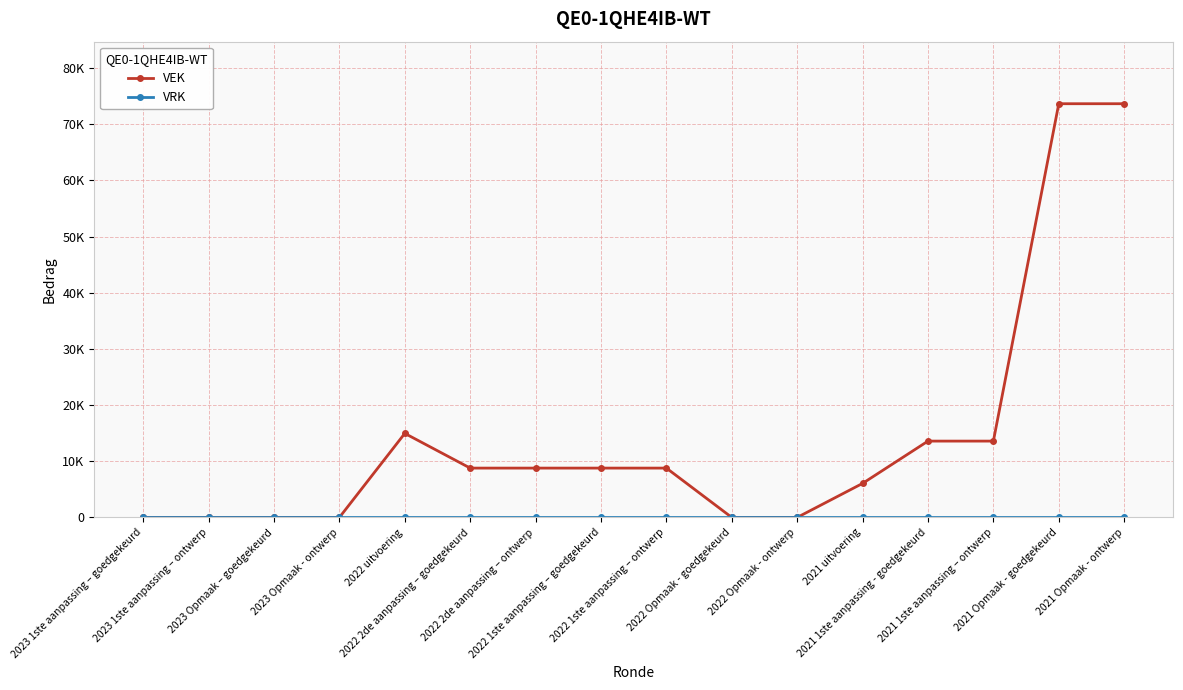

Count the number of categories in the chart.

16